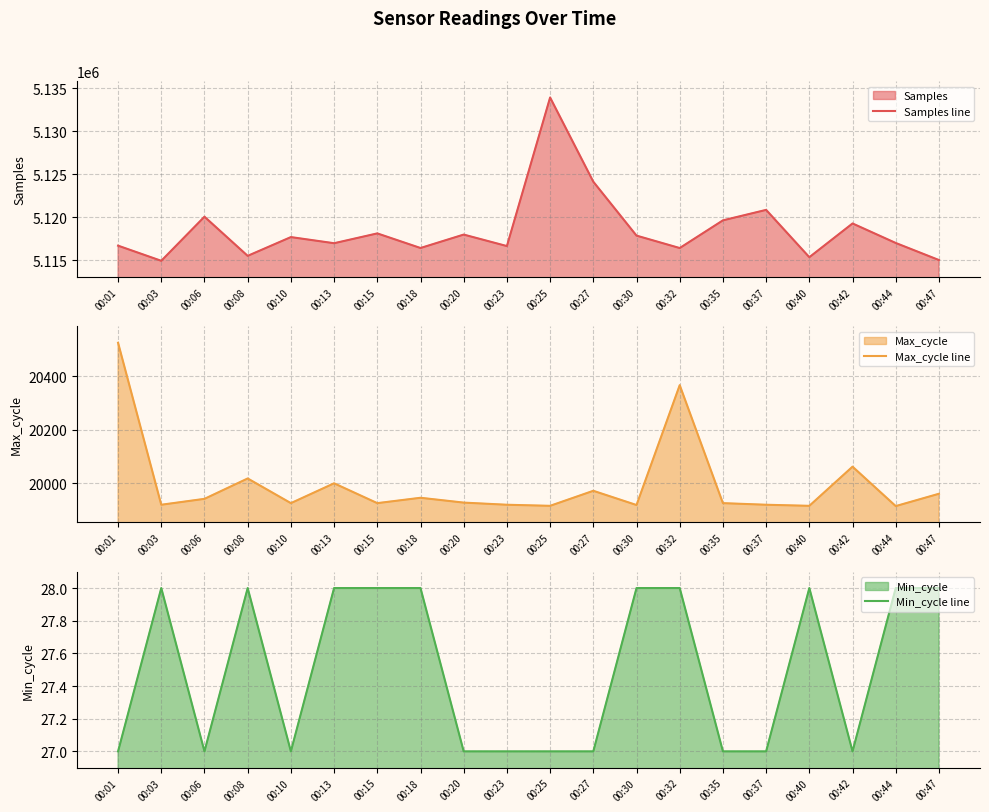

At which label does Max_cycle line first exceed 19928?

00:01